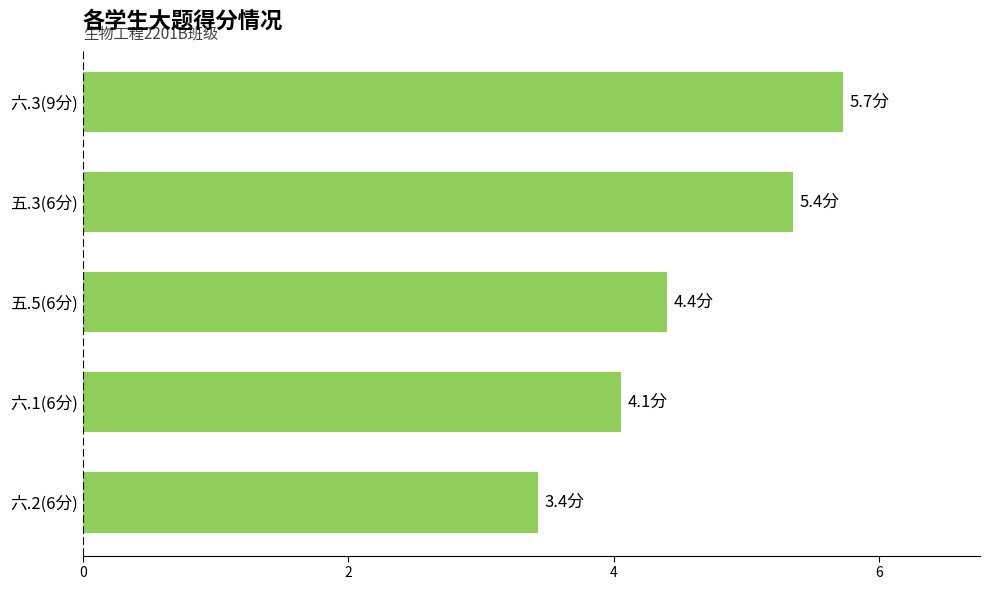

How many data points does each series have?

5